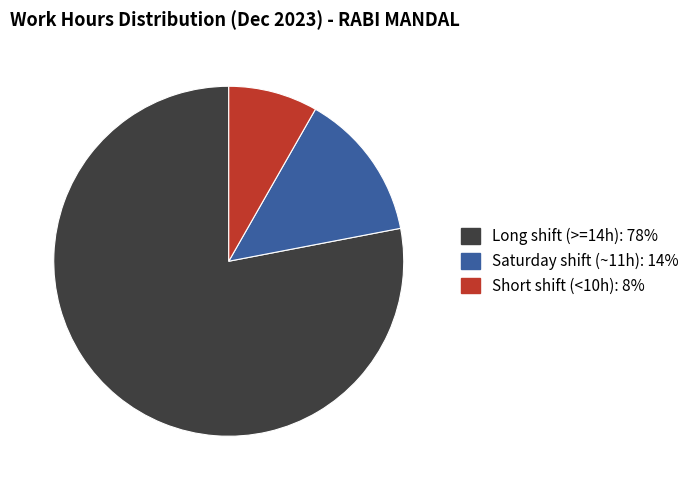

Is there any slice that represents more than half of the pie?

Yes